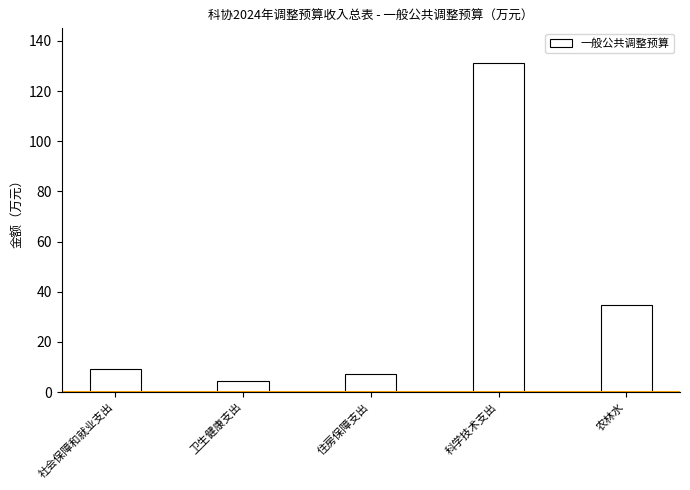

What is the change in value from 卫生健康支出 to 住房保障支出?

+3.1